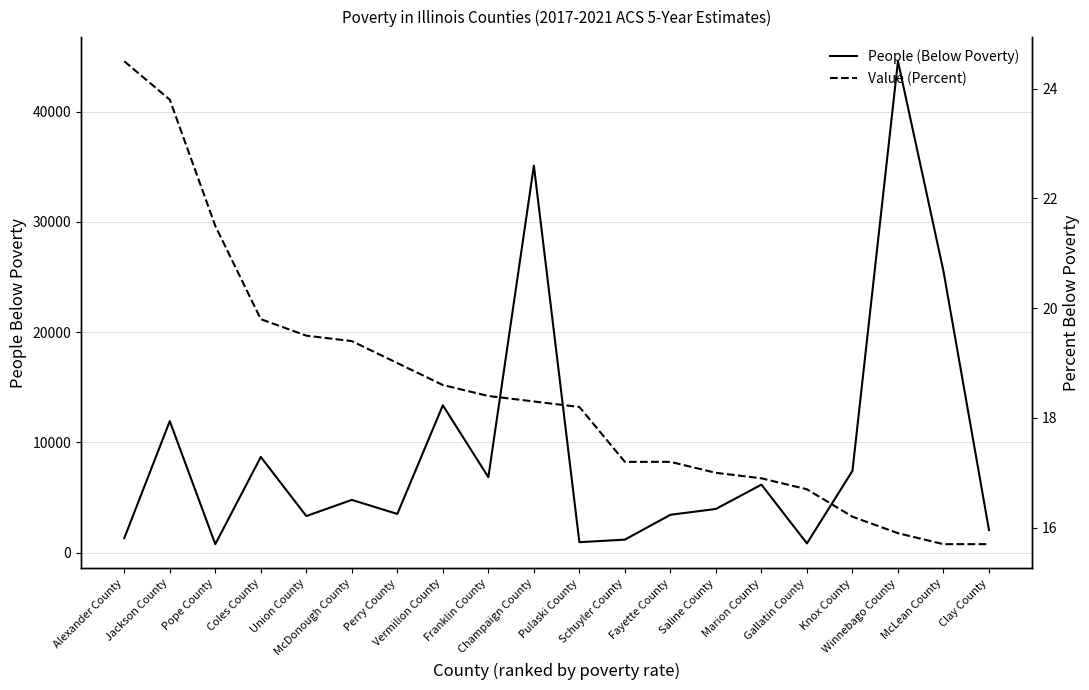

At which category is the sum across all series the highest?

Winnebago County